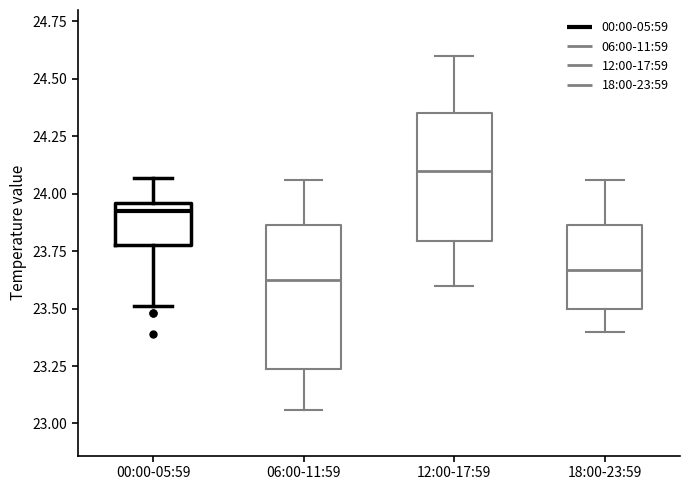

Which box's median line is the highest?

12:00-17:59